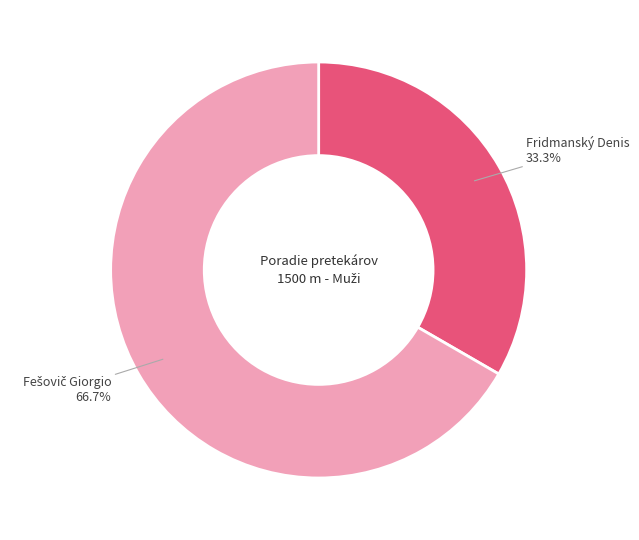

Does any single category account for the majority?

Yes